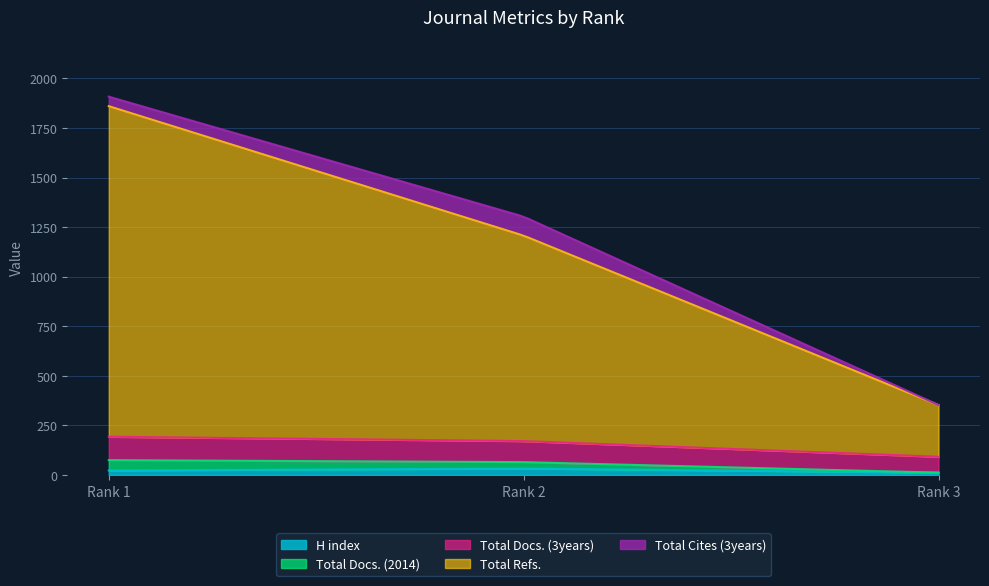

What is the value of the Total Refs. point at the 3rd from the left?

261